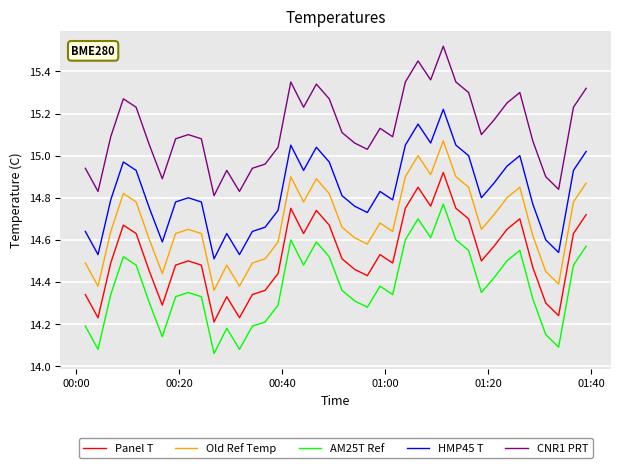

Which series has the largest total across all categories?

CNR1 PRT